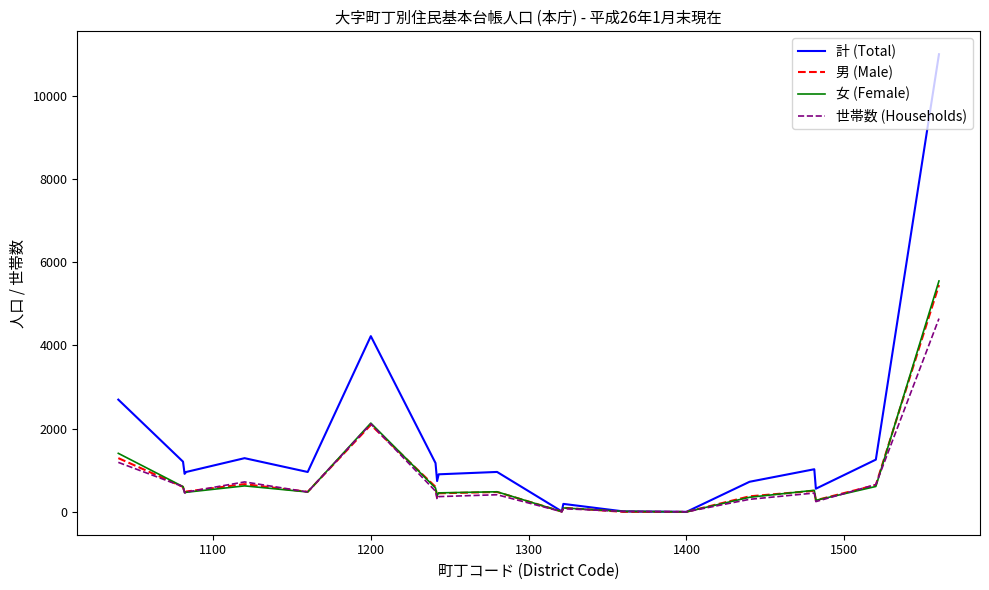

Which series has the largest total across all categories?

計 (Total)